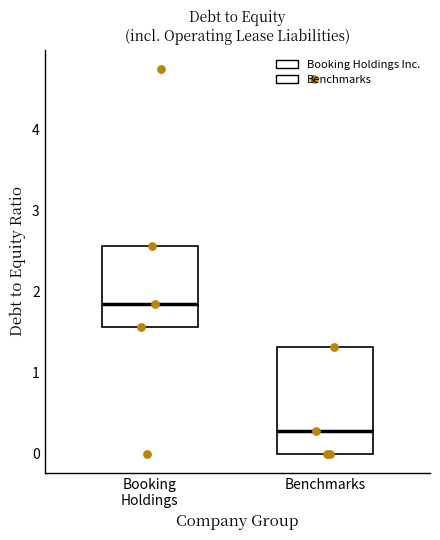

Which box is the tallest, from its lower edge to its upper edge?

Benchmarks